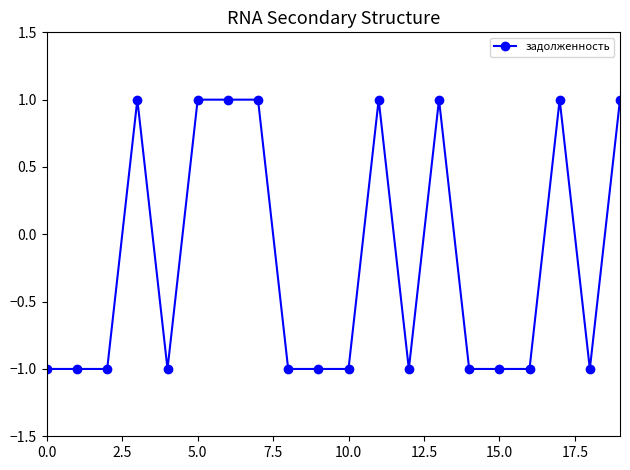

What is the sum of all values?

-4